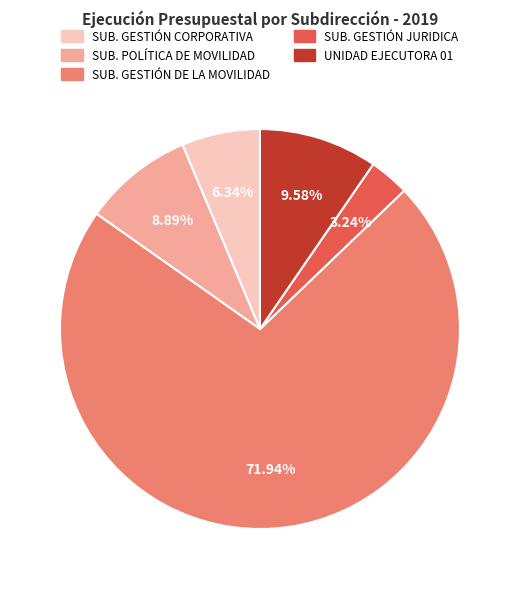

Does SUB. POLÍTICA DE MOVILIDAD account for over 50% of the chart?

No